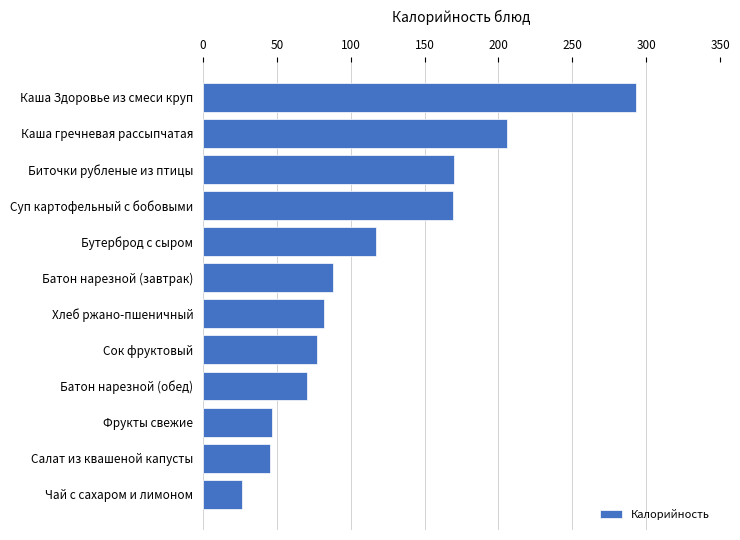

Which label corresponds to the smallest value in the chart?

Чай с сахаром и лимоном